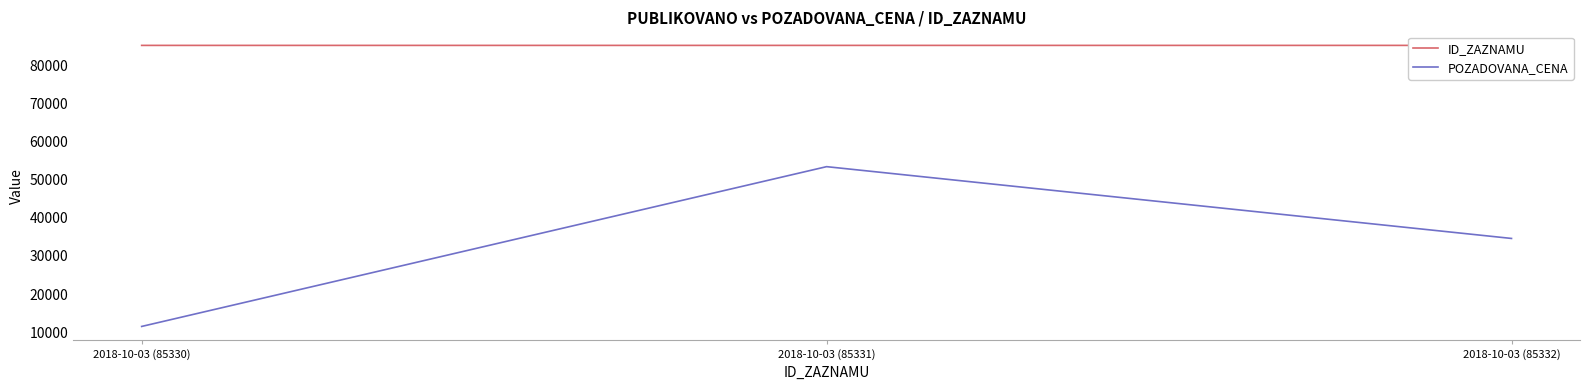

The value of POZADOVANA_CENA at 2018-10-03 (85332) is 23472. True or false?

False